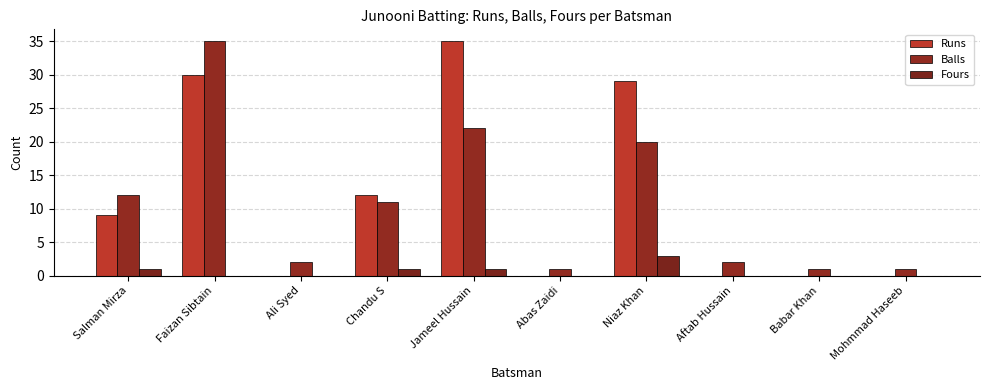

At which label does Balls first exceed 11?

Salman Mirza